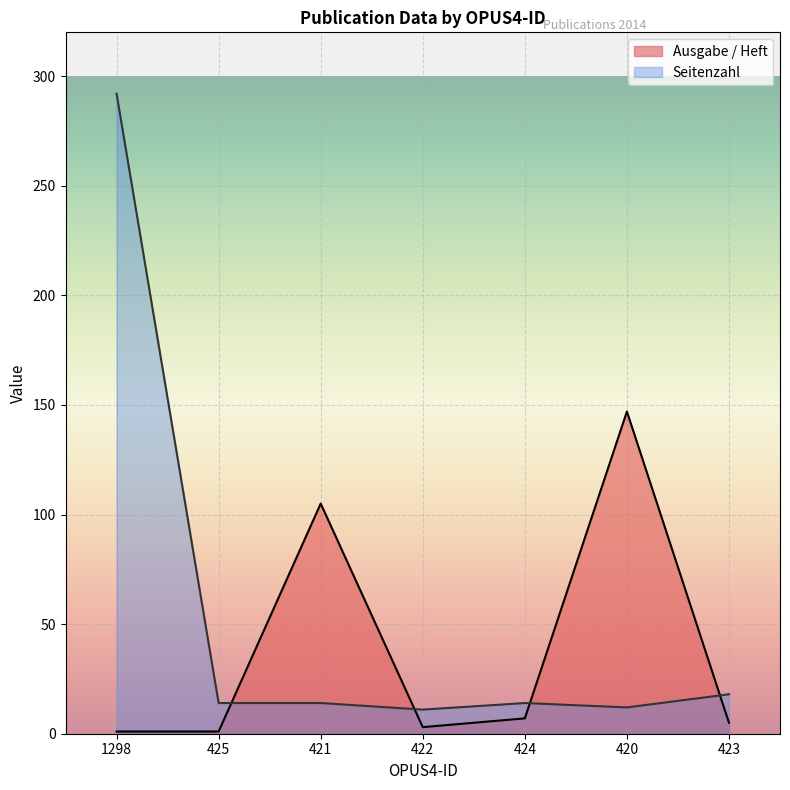

Between which two adjacent categories do Seitenzahl and Ausgabe / Heft first intersect?

425 and 421